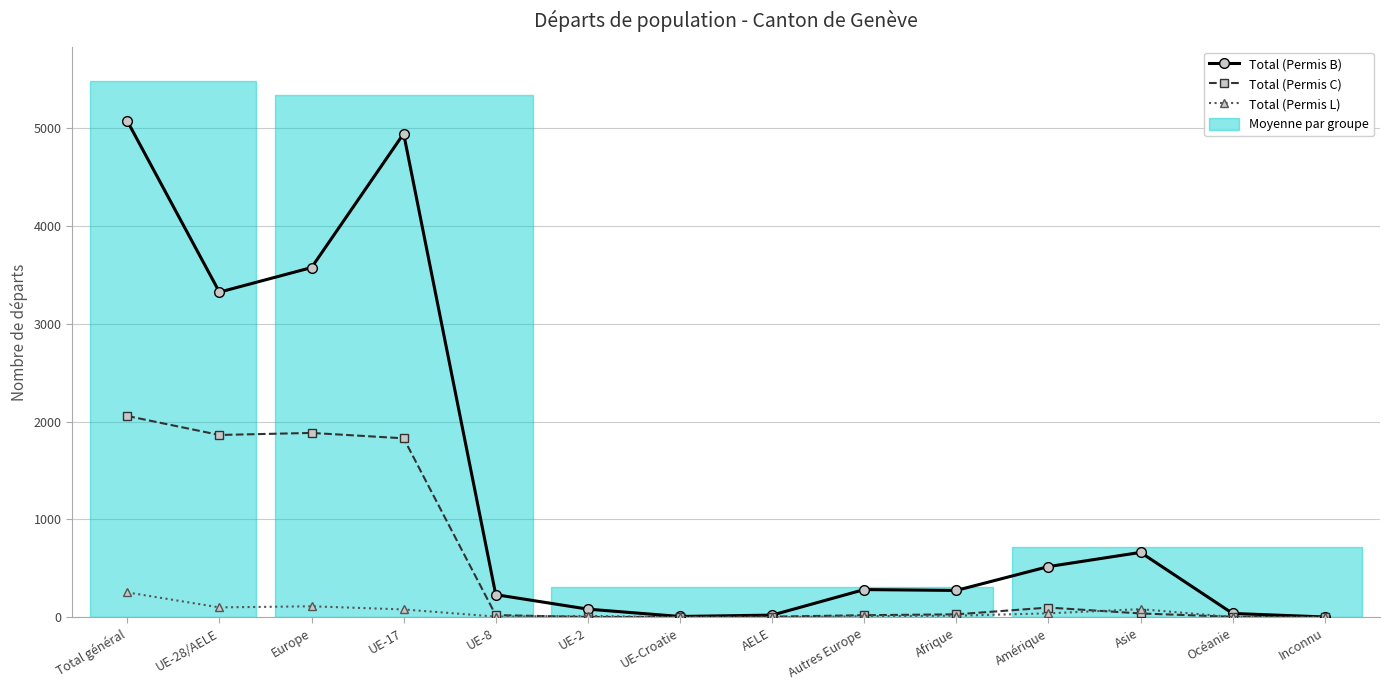

Where do Total (Permis L) and Total (Permis C) first cross each other?

UE-8 and UE-2